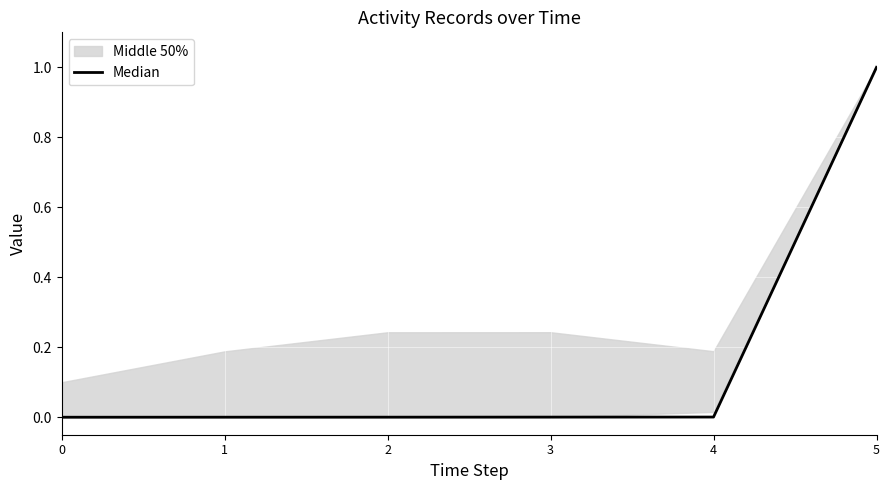

What is the change in value from 1 to 5?

+1.0